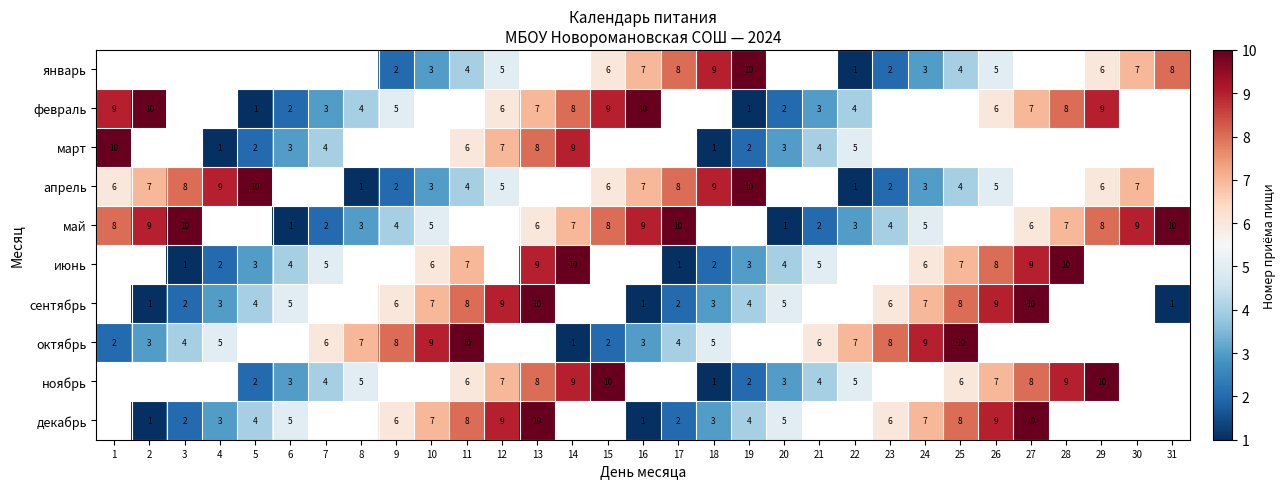

What is the difference between the май values at 16 and 20?

8